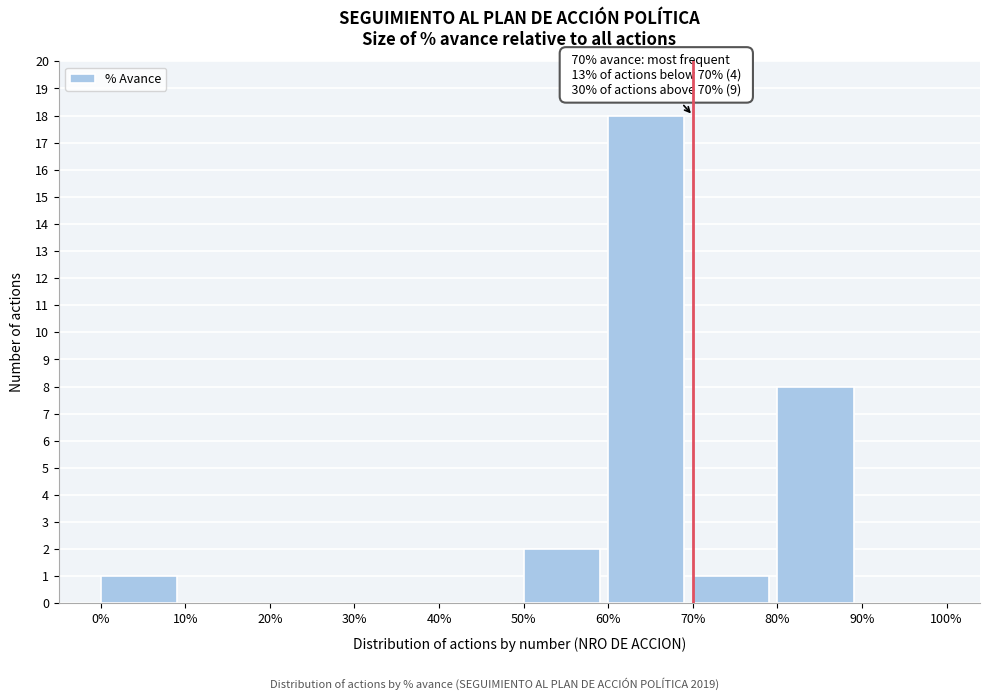

Reading right to left, what are all the values shown in this chart?

90%=0	80%=8	70%=1	60%=18	50%=2	40%=0	30%=0	20%=0	10%=0	0%=1